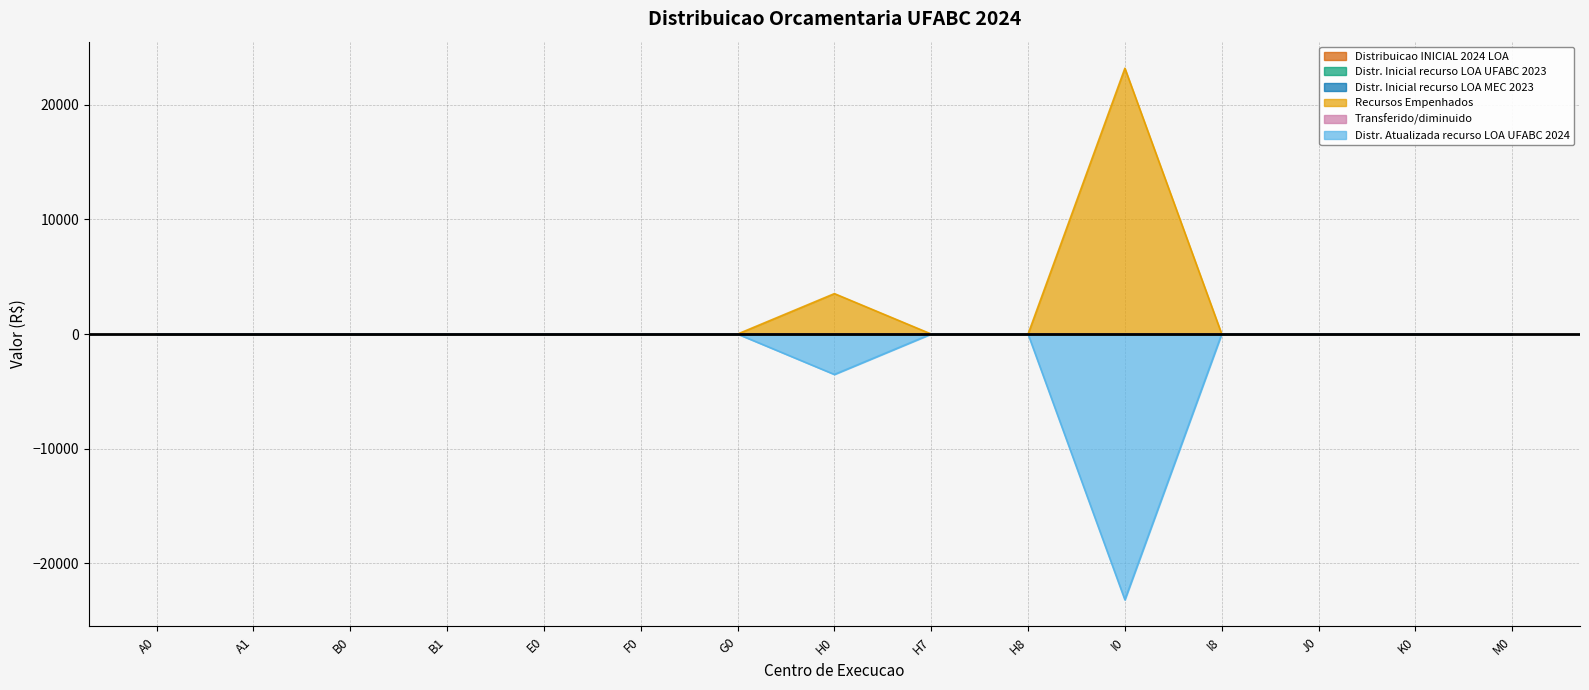

Between H7 and M0, which series saw the biggest shift?

Distribuicao INICIAL 2024 LOA